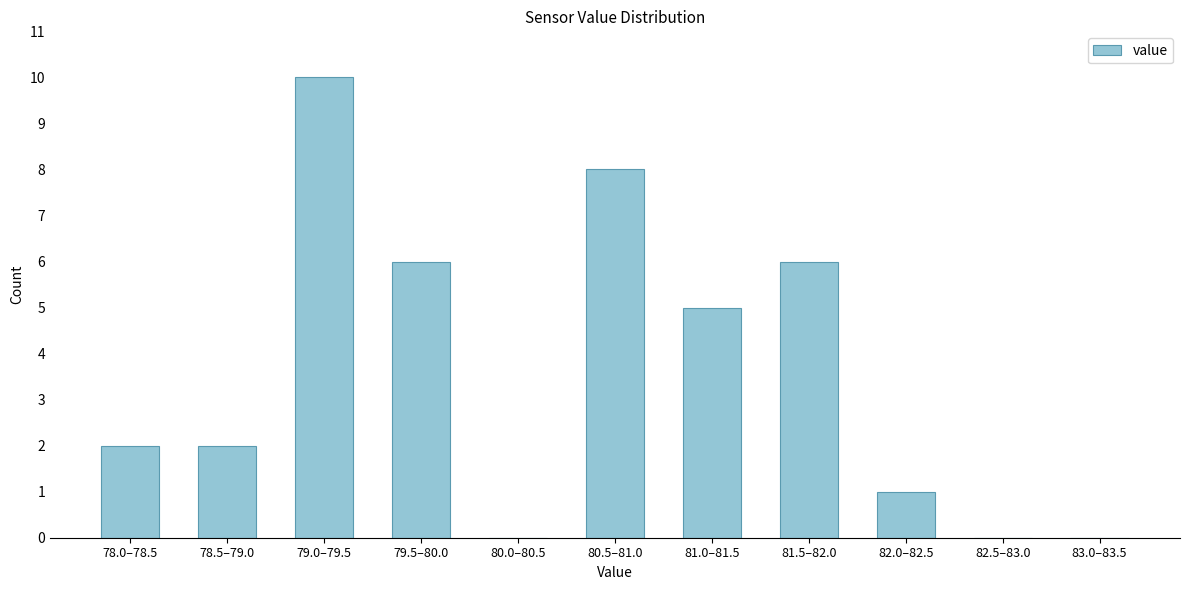

Reading right to left, transcribe all the data shown in this chart.

83.0–83.5=0	82.5–83.0=0	82.0–82.5=1	81.5–82.0=6	81.0–81.5=5	80.5–81.0=8	80.0–80.5=0	79.5–80.0=6	79.0–79.5=10	78.5–79.0=2	78.0–78.5=2